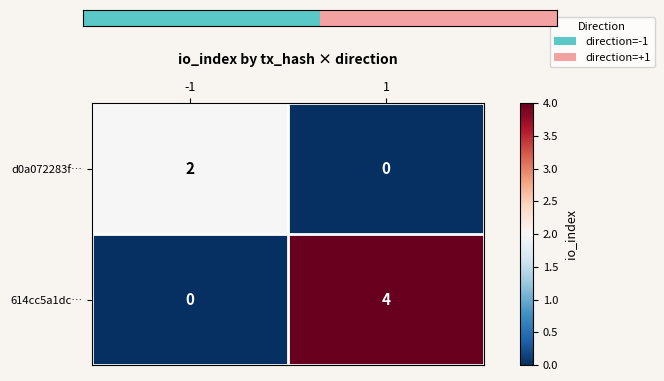

What is the difference between the highest and lowest values at 1?

4